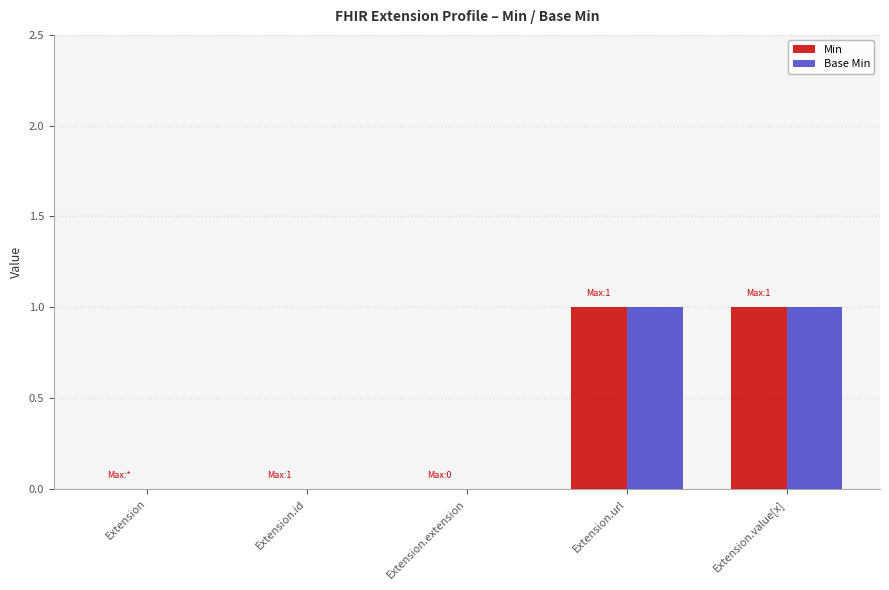

The Base Min series shows 0 at Extension.id. True or false?

True